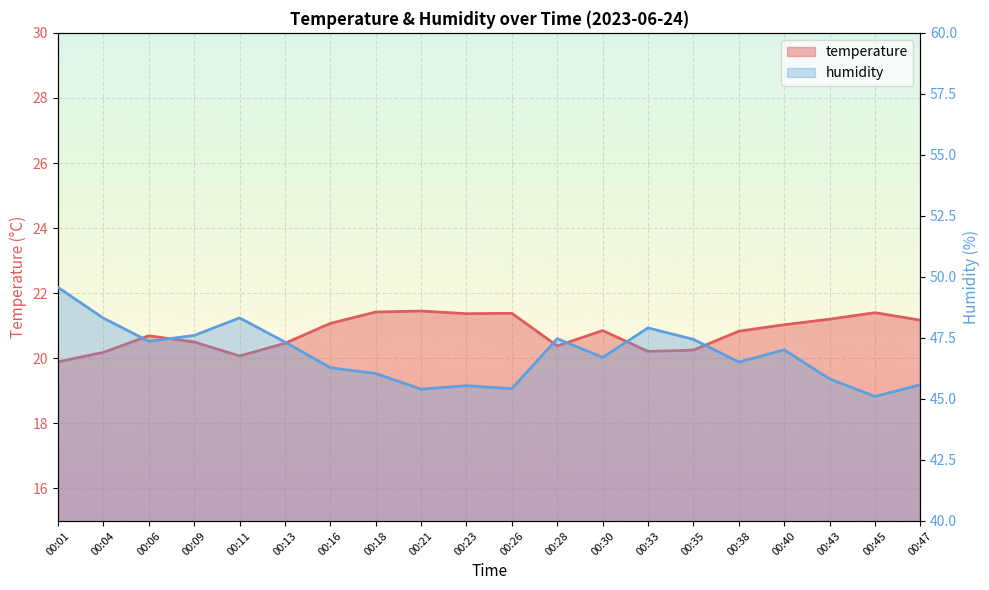

Rank the series by their average value, from highest to lowest.

humidity, temperature